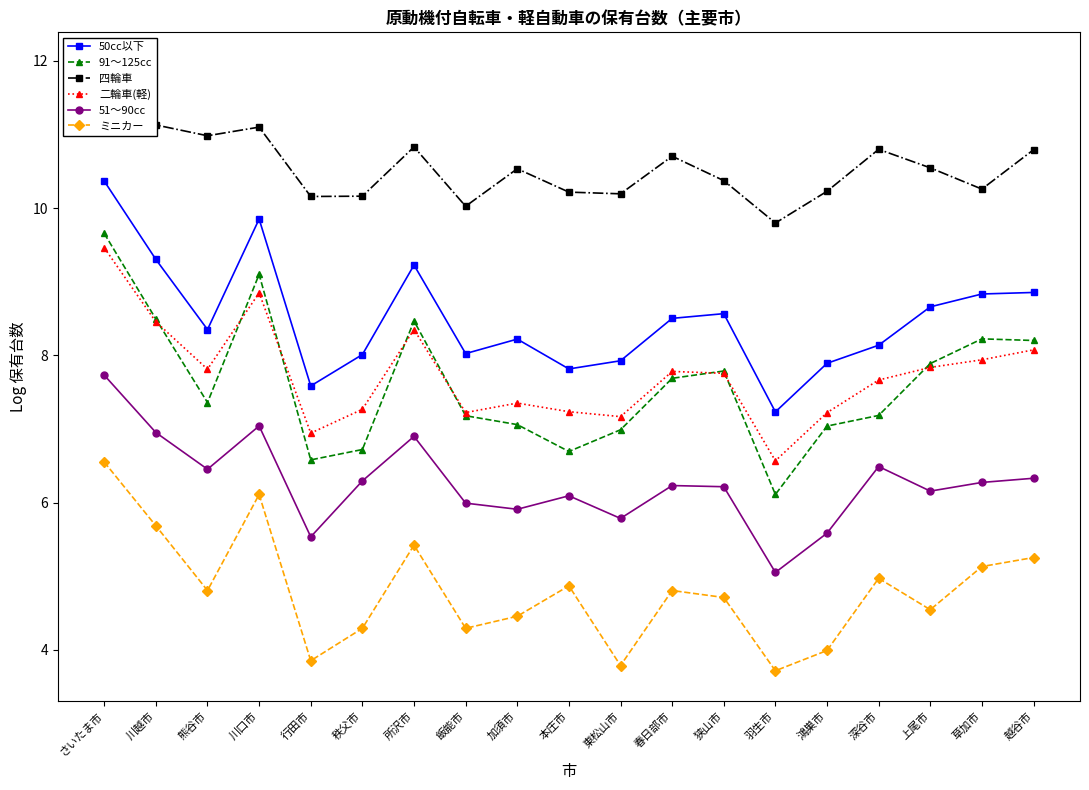

What are all the series names shown in the legend?

50cc以下, 91～125cc, 四輪車, 二輪車(軽), 51～90cc, ミニカー